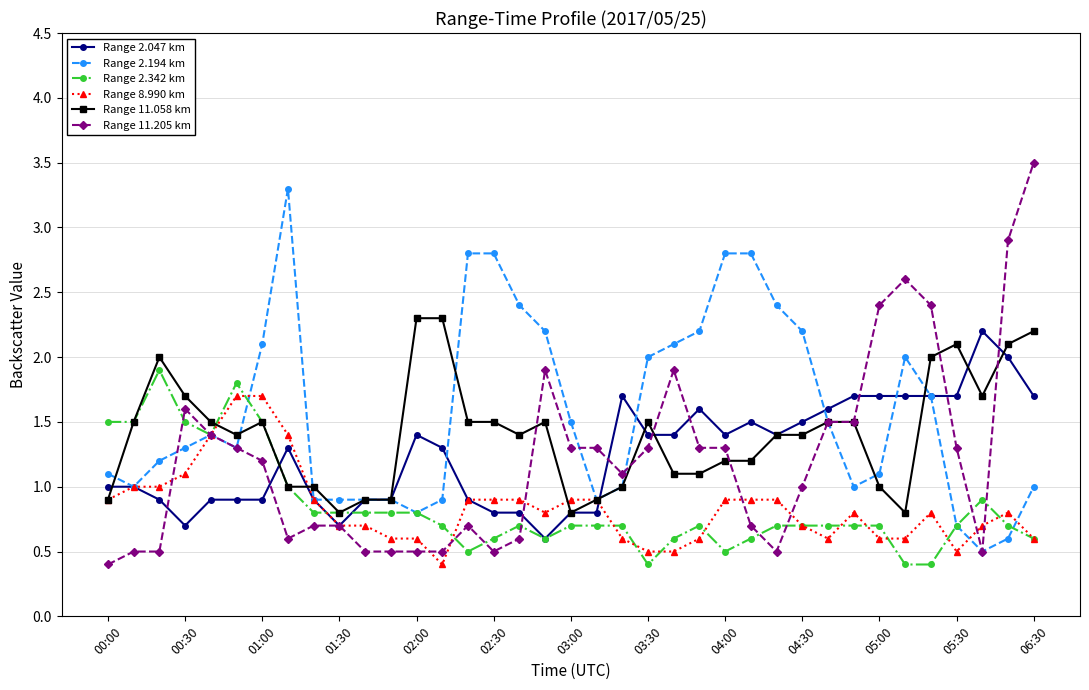

Which series has the widest spread of values?

Range 11.205 km